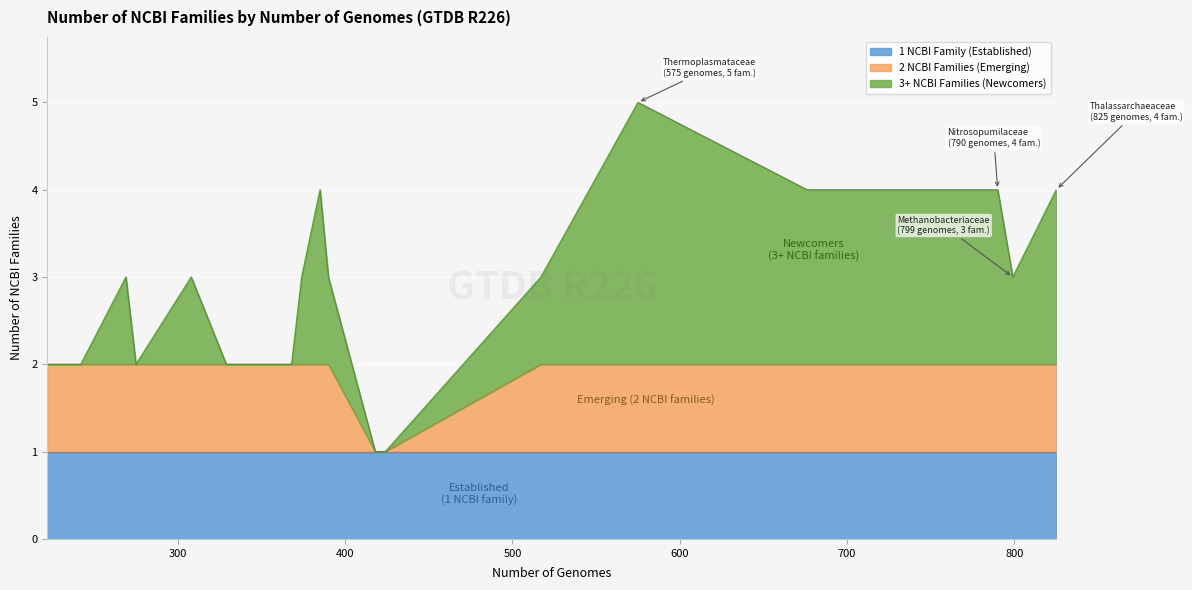

Which category has the highest value across all series?

f__Thermoplasmataceae